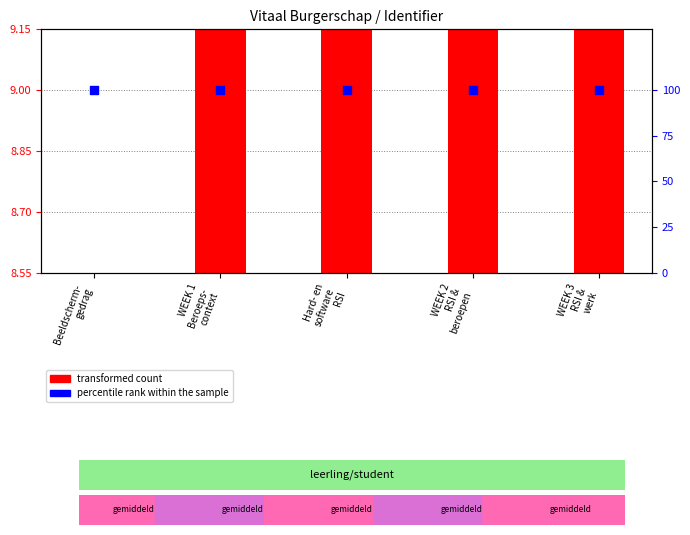

What are all the series names shown in the legend?

transformed count, percentile rank within the sample